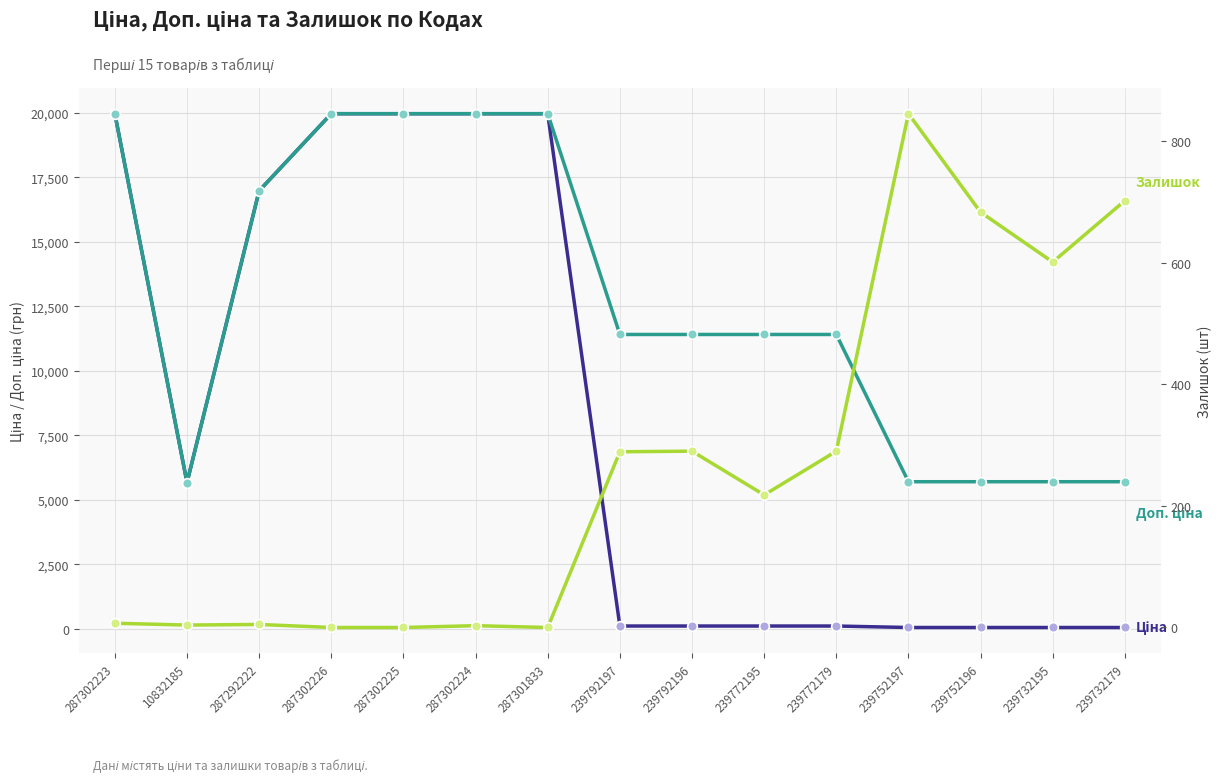

What is the label of the 4th point from the left?

287302226